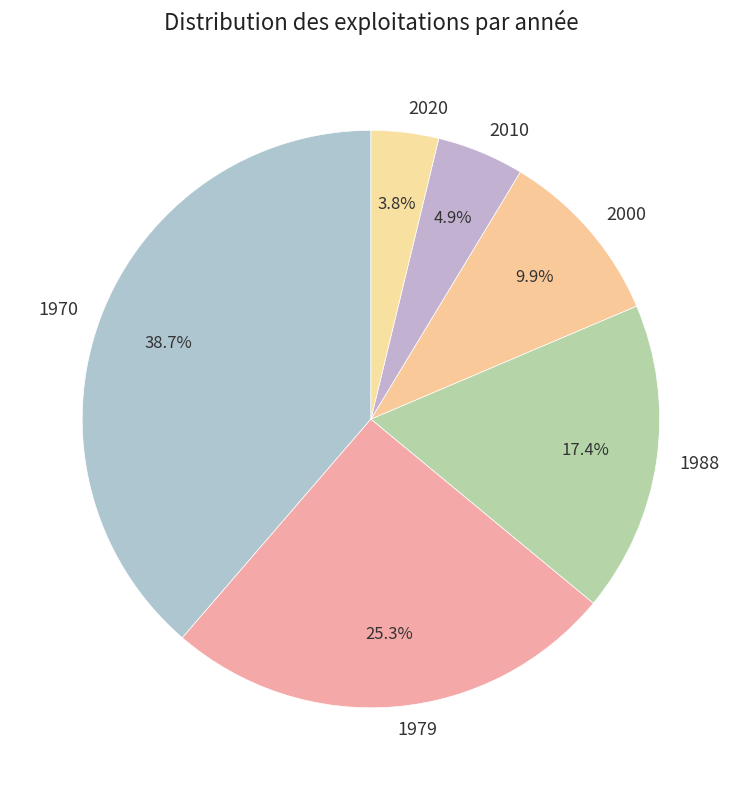

Rank the categories by value from highest to lowest.

1970, 1979, 1988, 2000, 2010, 2020